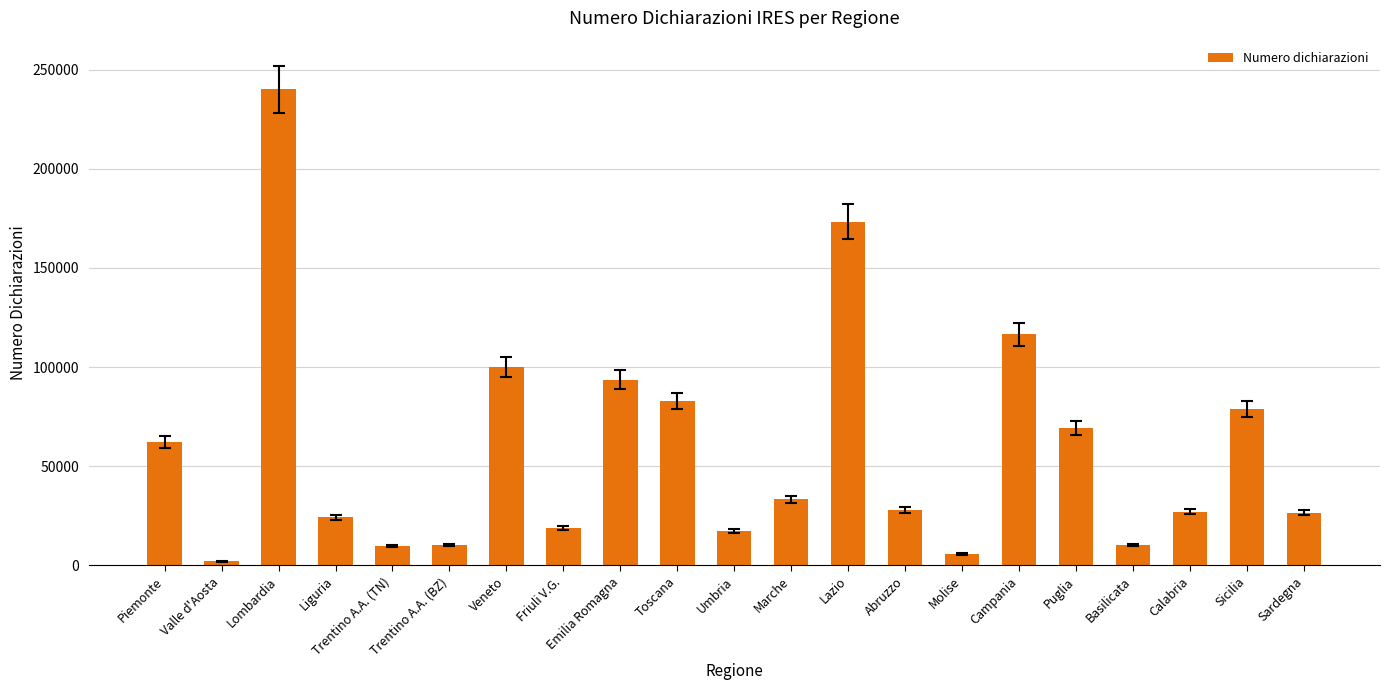

Between Trentino A.A. (BZ) and Molise, which is larger?

Trentino A.A. (BZ)